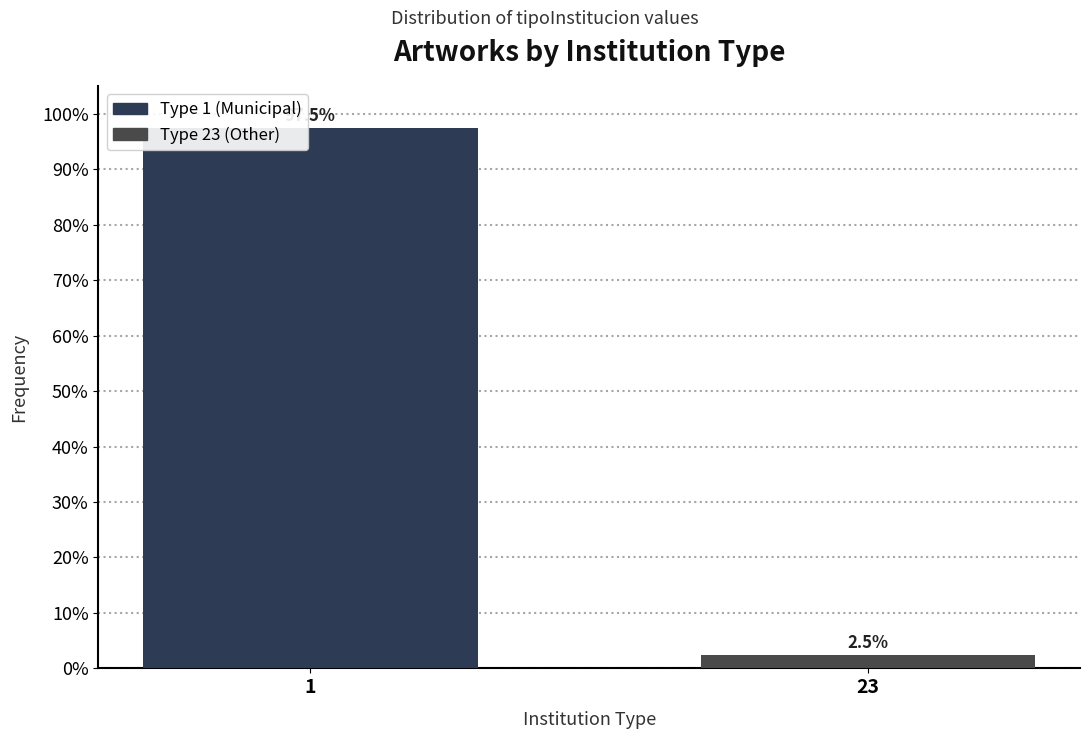

Reading left to right, list all the values displayed in this chart.

1=97.5	23=2.5